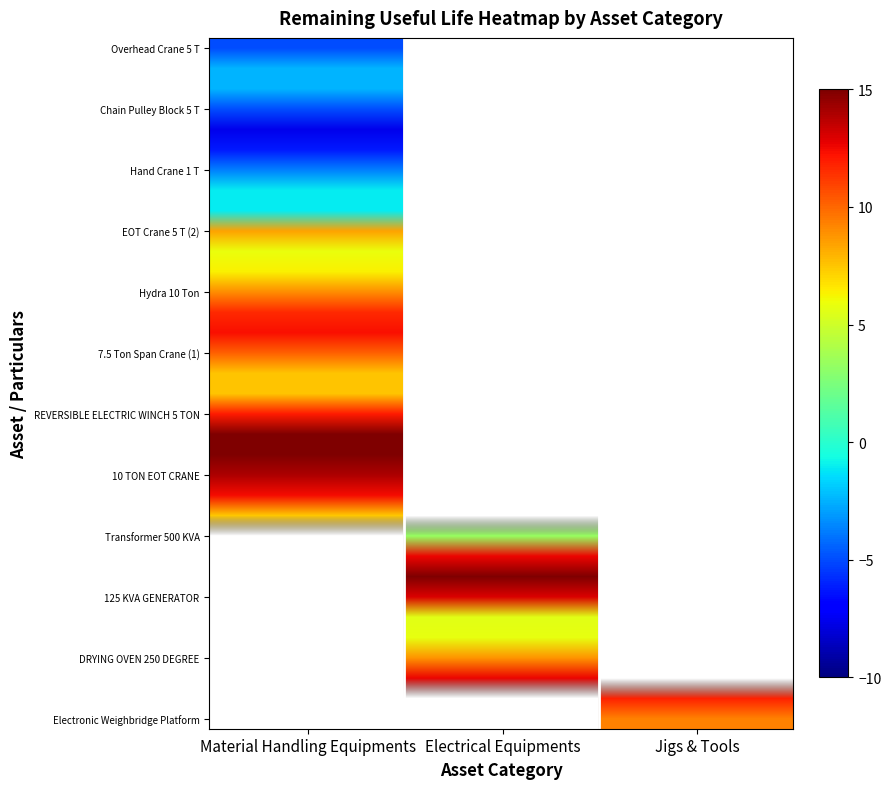

What is the difference between the second highest and minimum values in the Material Handling Equipments series?

19.0